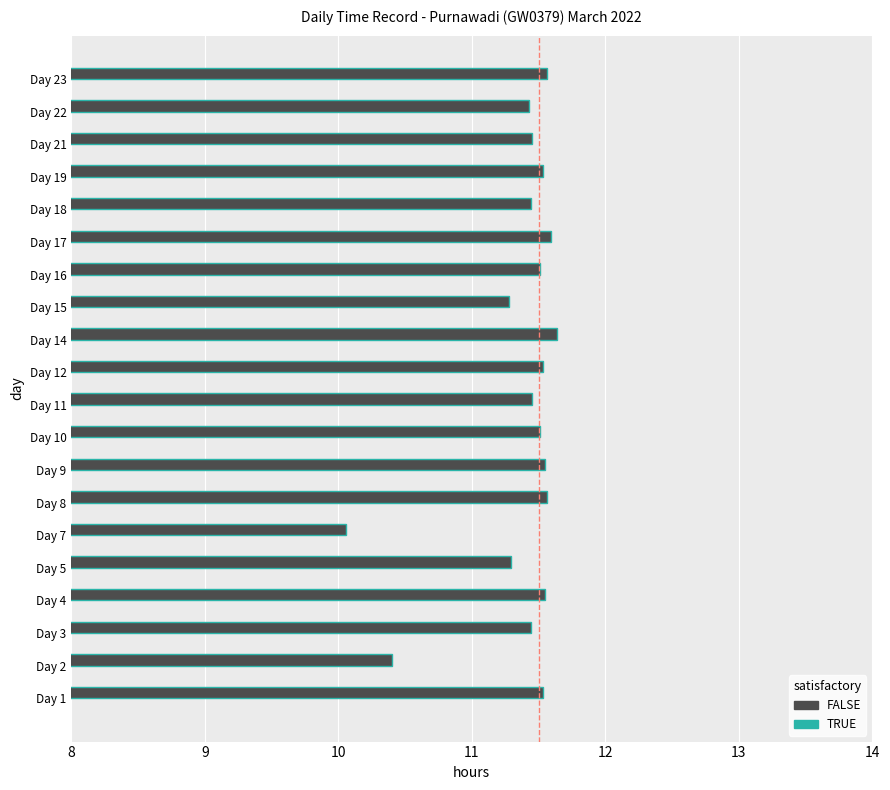

Does the chart contain stacked bars?

No